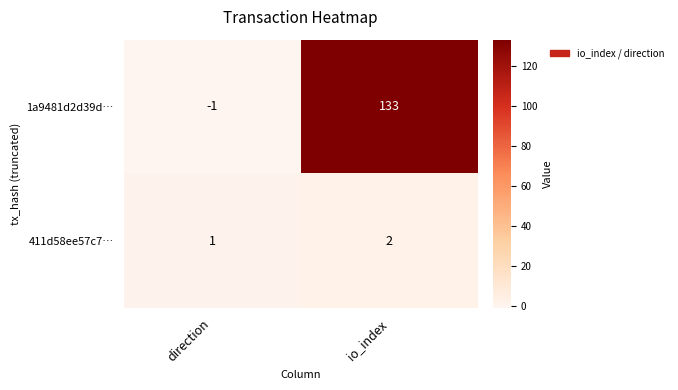

What is the difference between the highest and lowest values at io_index?

131